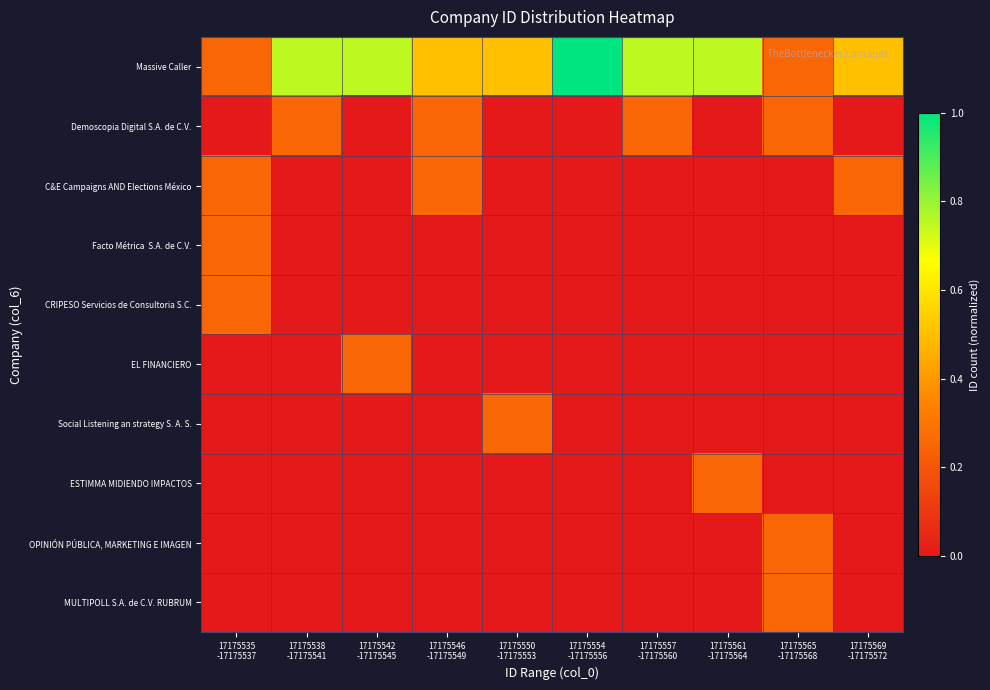

What is the difference between the highest and lowest values at 17175565
-17175568?

0.2